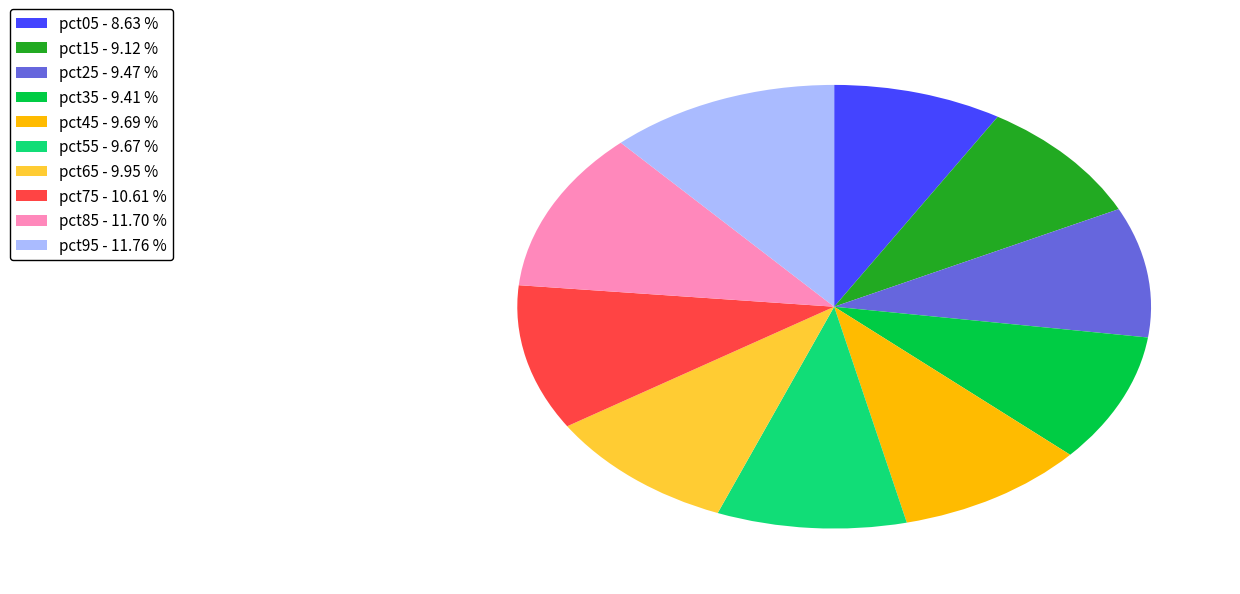

Is the sum of pct25 - 9.47 % and pct05 - 8.63 % greater than half?

No